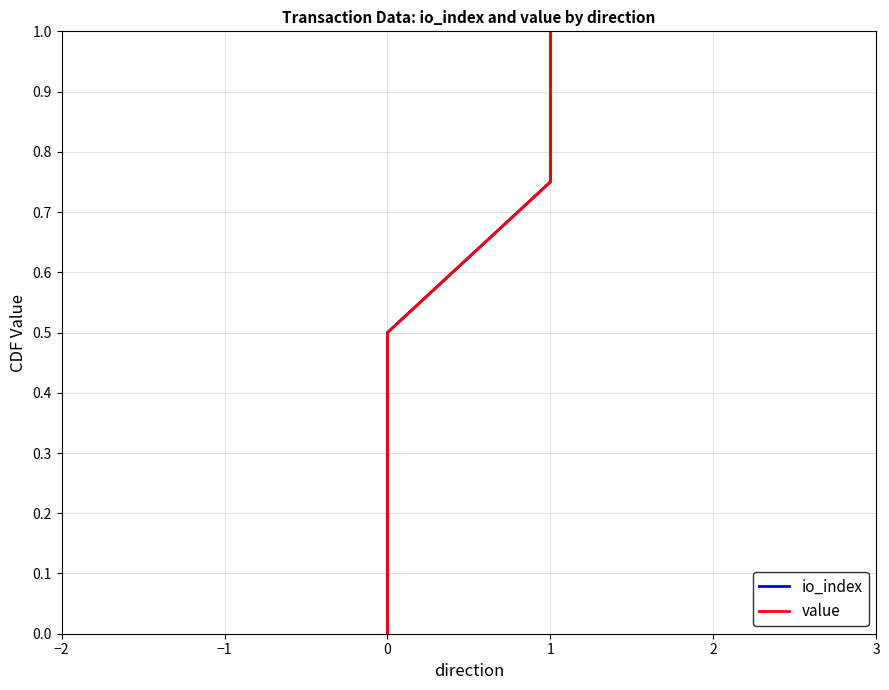

True or false: value and io_index cross at least once.

False